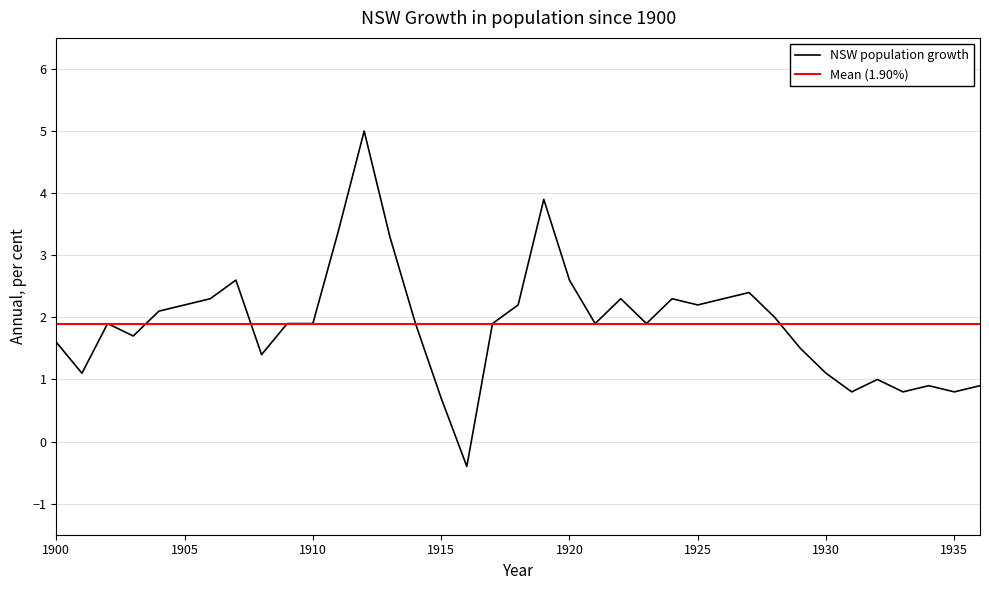

Which category has the highest value across all series?

1912